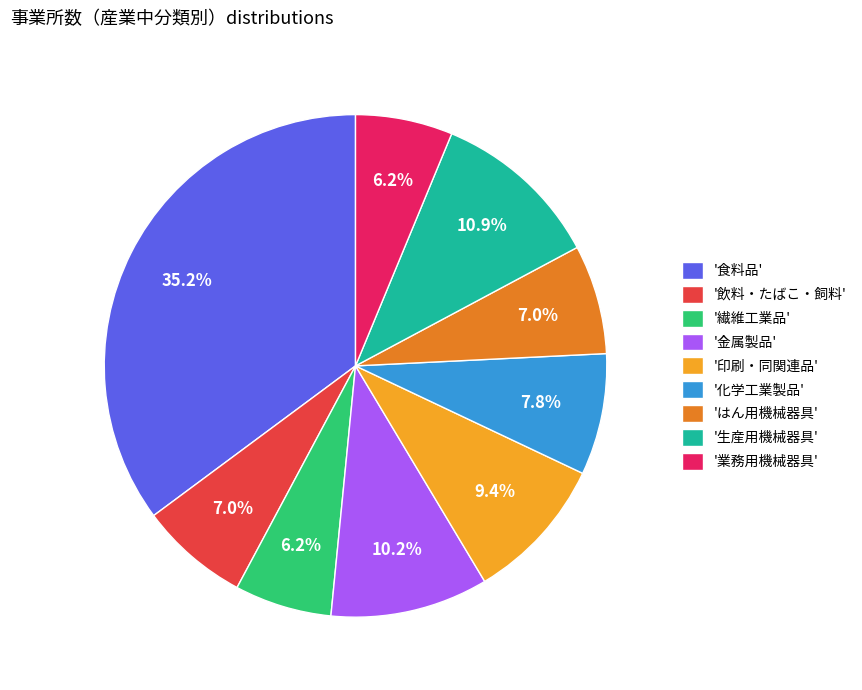

Which slice is the largest?

'食料品'